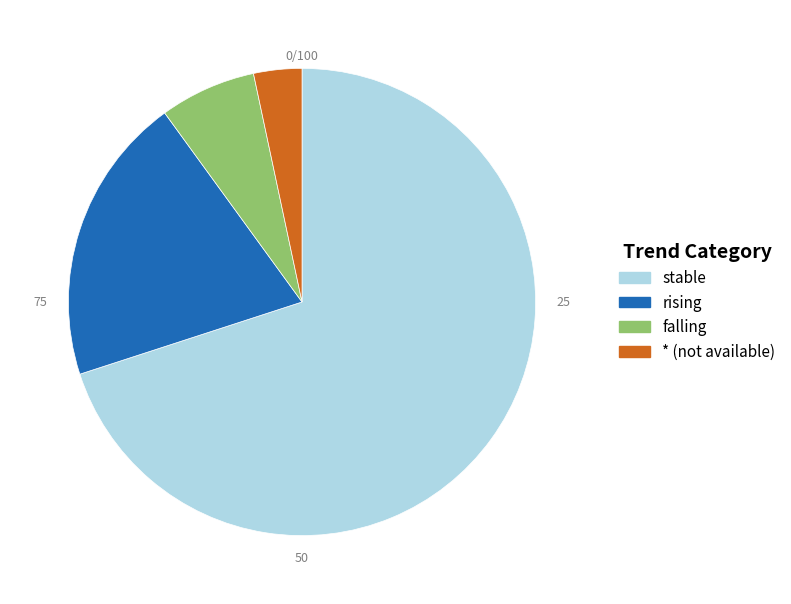

True or false: falling accounts for 13% of the total.

False